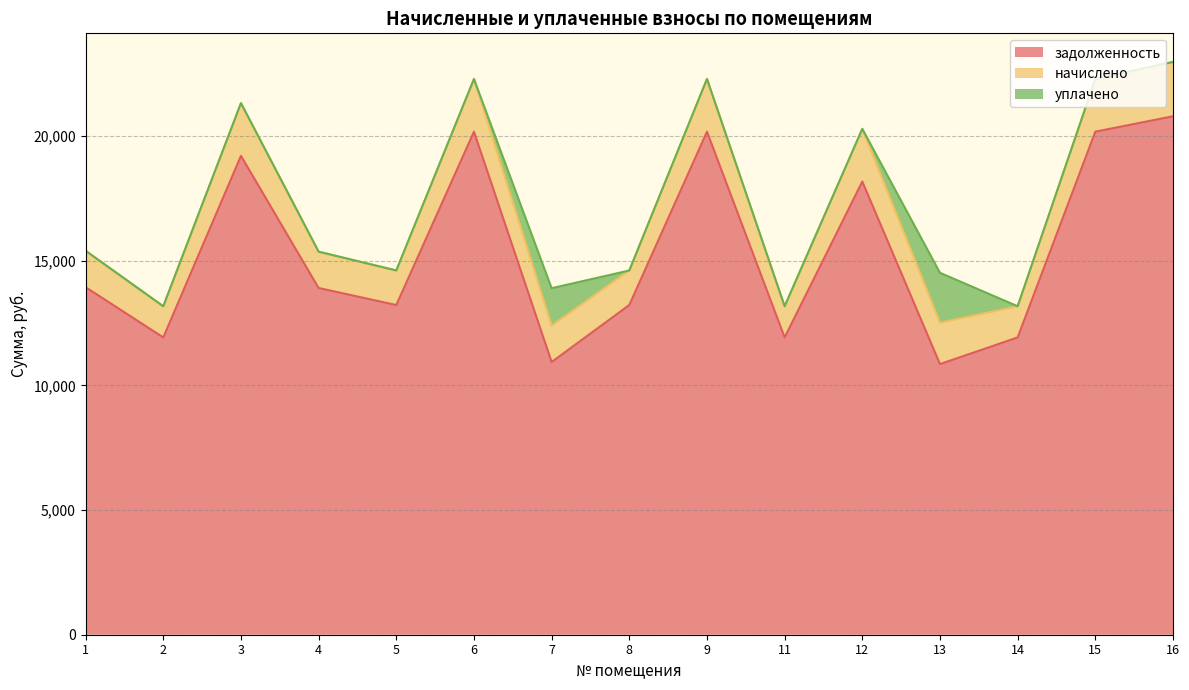

True or false: начислено has more than 1 points higher than both neighbors.

True